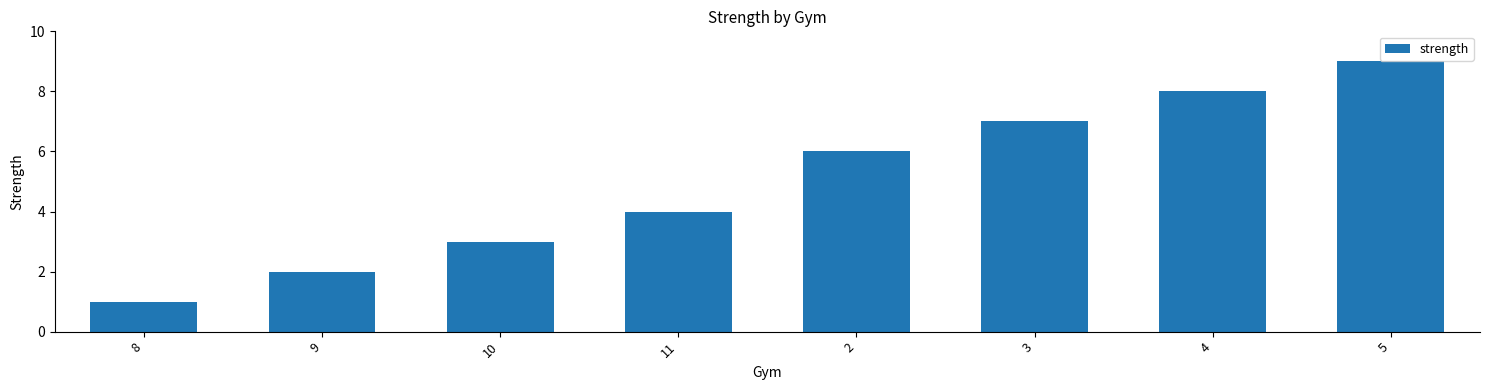

Rank the categories by value from highest to lowest.

5, 4, 3, 2, 11, 10, 9, 8